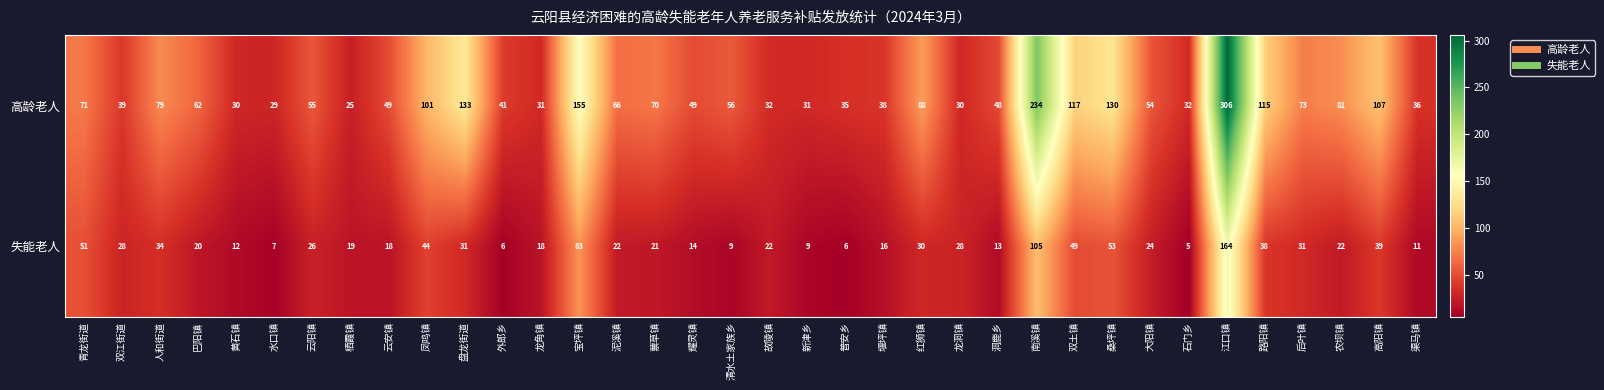

The value of 失能老人 at 盘龙街道 is 31. True or false?

True